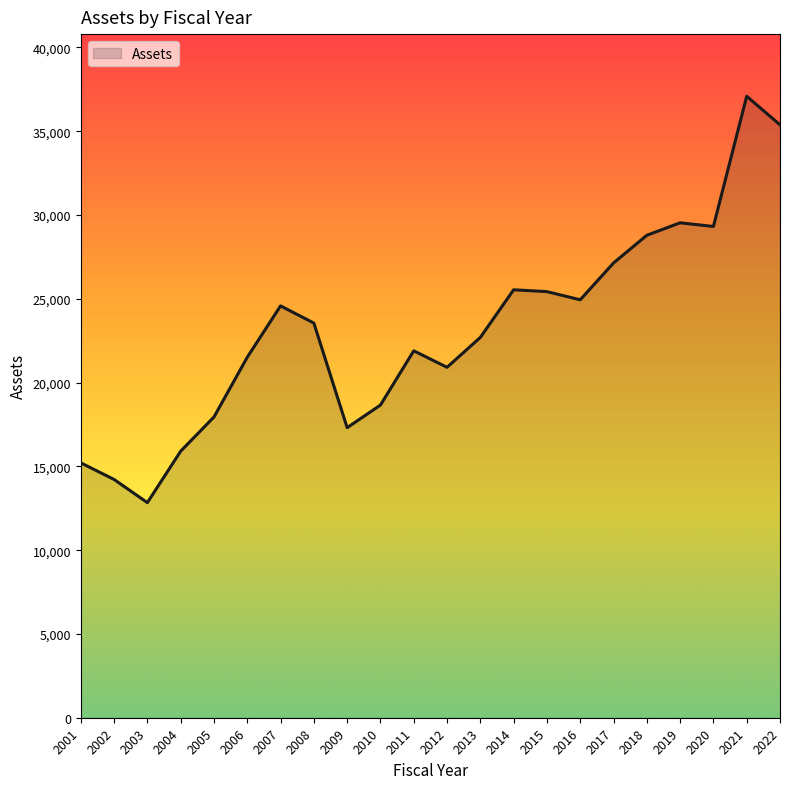

At which category does the data reach its first local valley?

2003